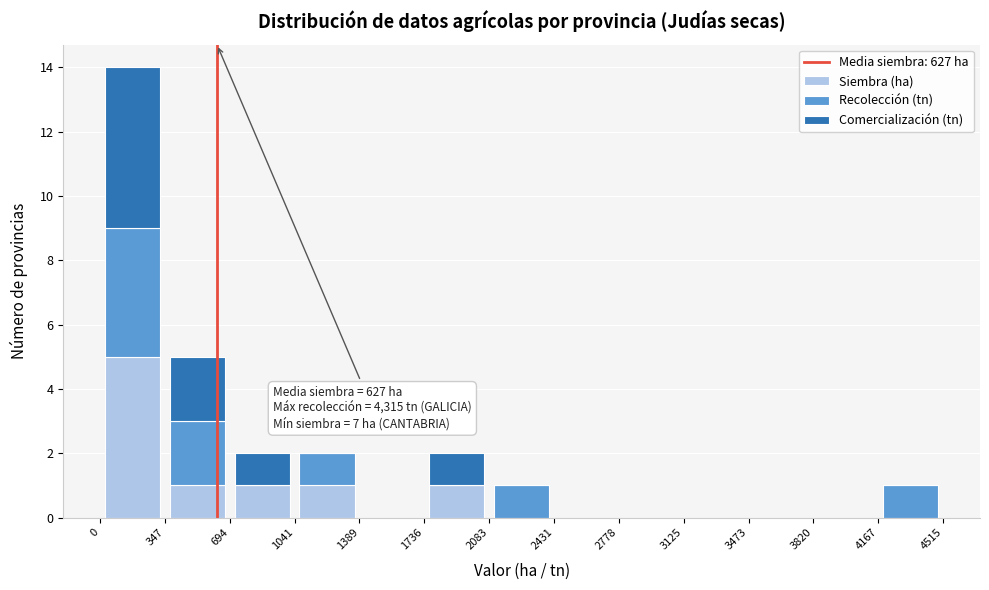

Which range on the x-axis has the tallest stacked bar (by total height)?

0 to 347